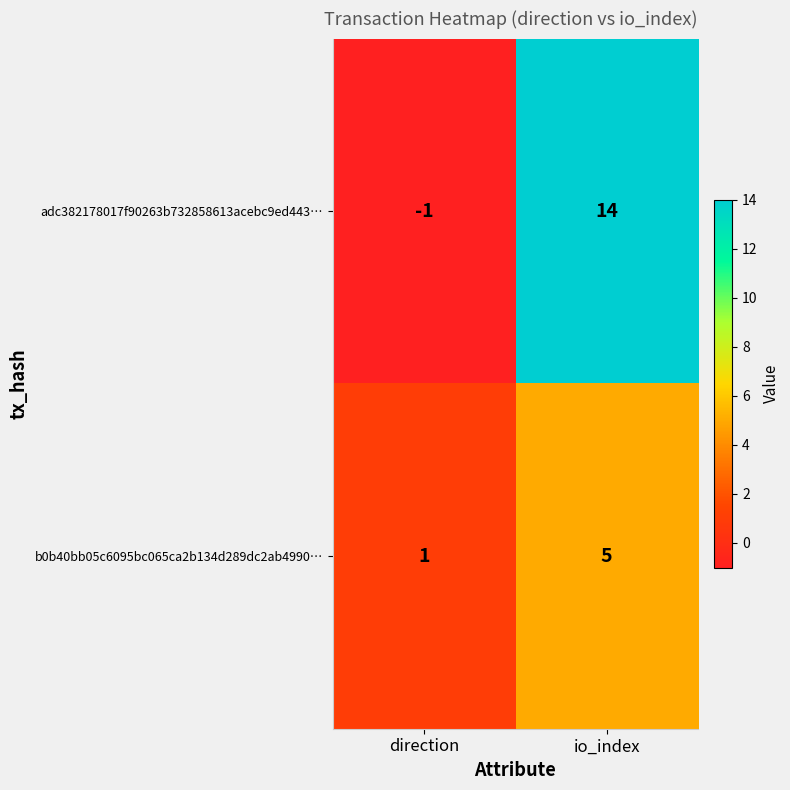

Is it true that b0b40bb05c6095bc065ca2b134d289dc2ab4990… equals 2 at direction?

False